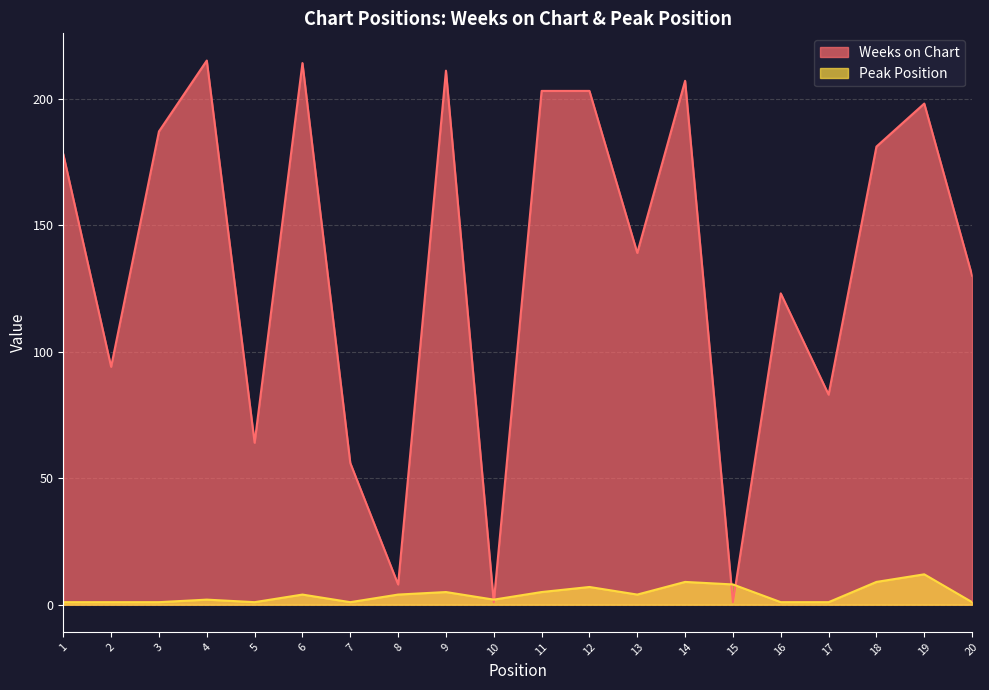

At which category is the sum across all series the highest?

6